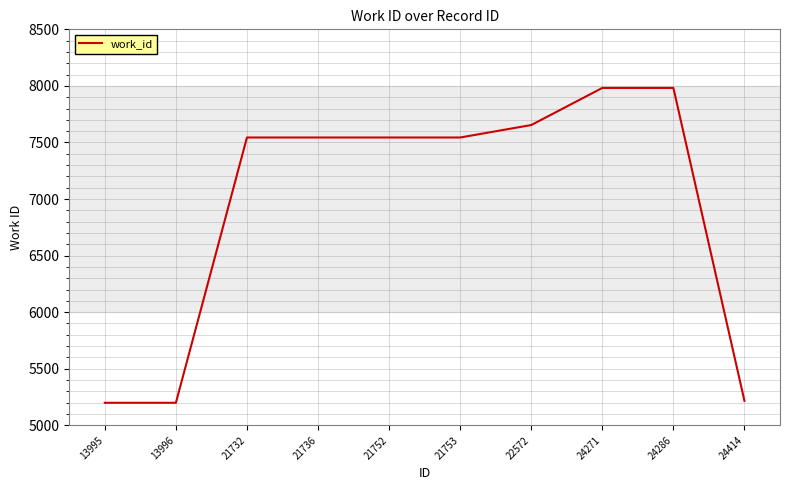

What is the minimum value shown in the chart?

5199